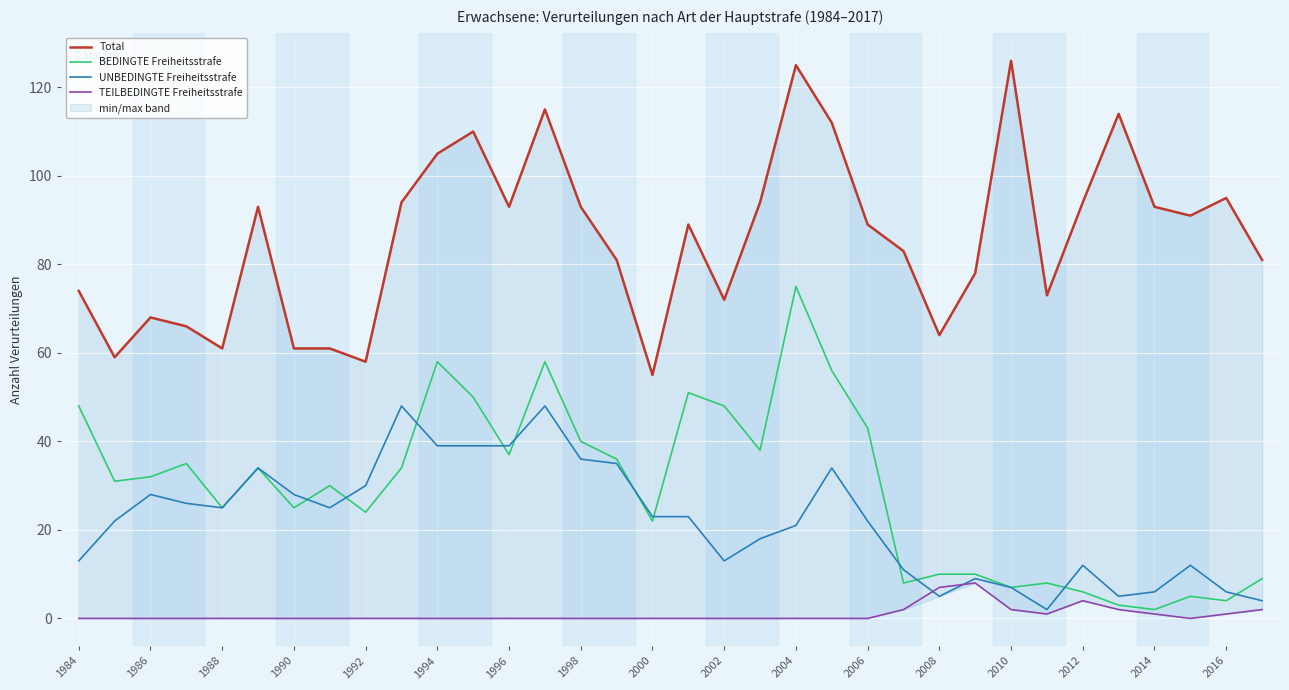

After their last crossing, which series has the higher values: UNBEDINGTE Freiheitsstrafe or BEDINGTE Freiheitsstrafe?

BEDINGTE Freiheitsstrafe